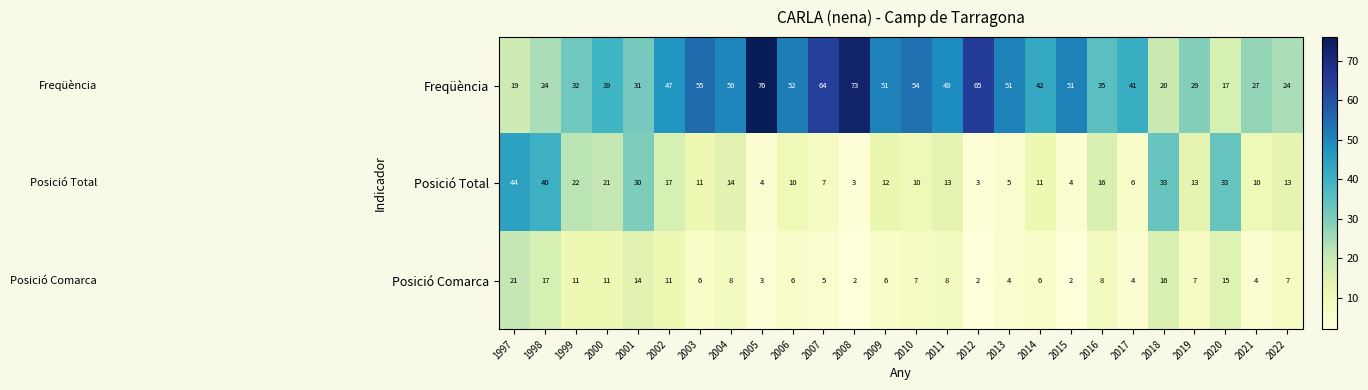

Count the number of data series in this chart.

3